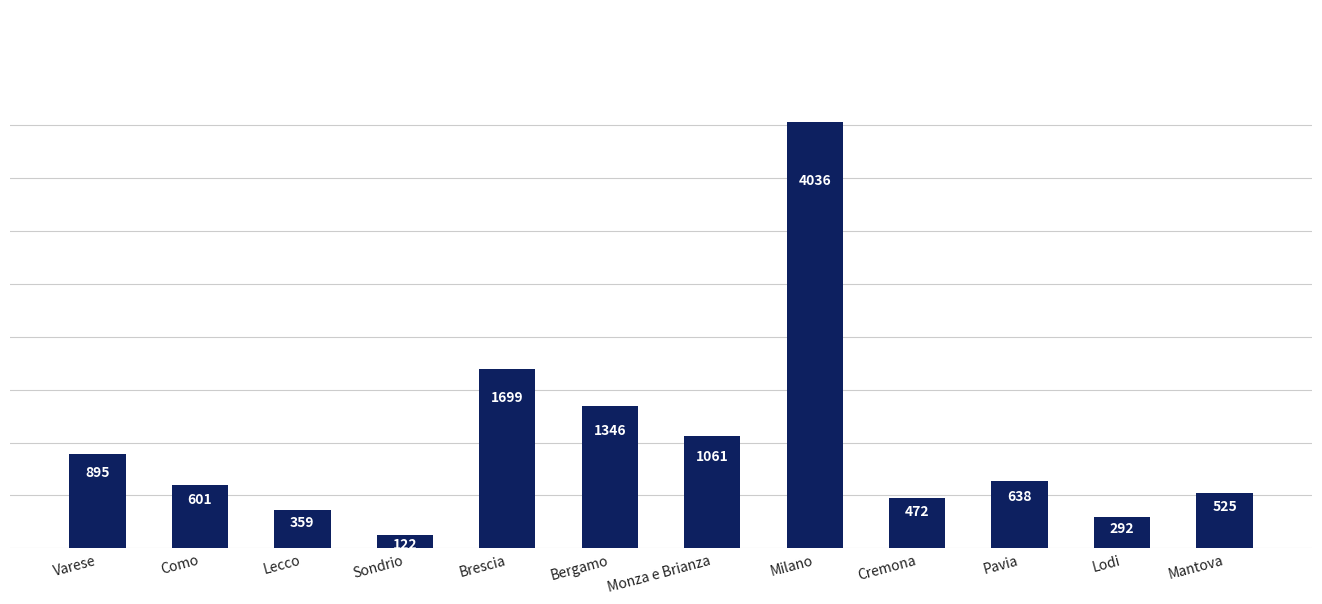

Rank the categories by value from highest to lowest.

Milano, Brescia, Bergamo, Monza e Brianza, Varese, Pavia, Como, Mantova, Cremona, Lecco, Lodi, Sondrio